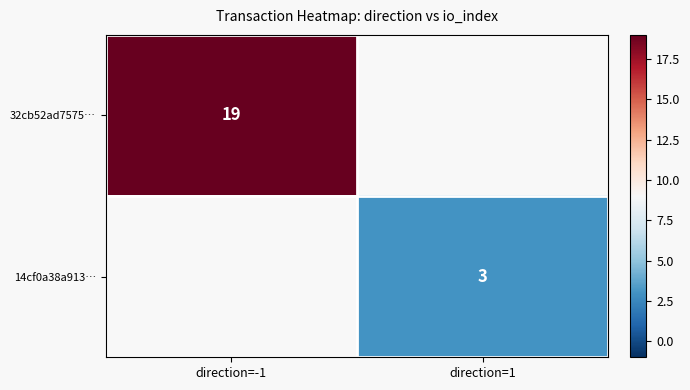

The 32cb52ad7575… series shows 4 at direction=-1. True or false?

False